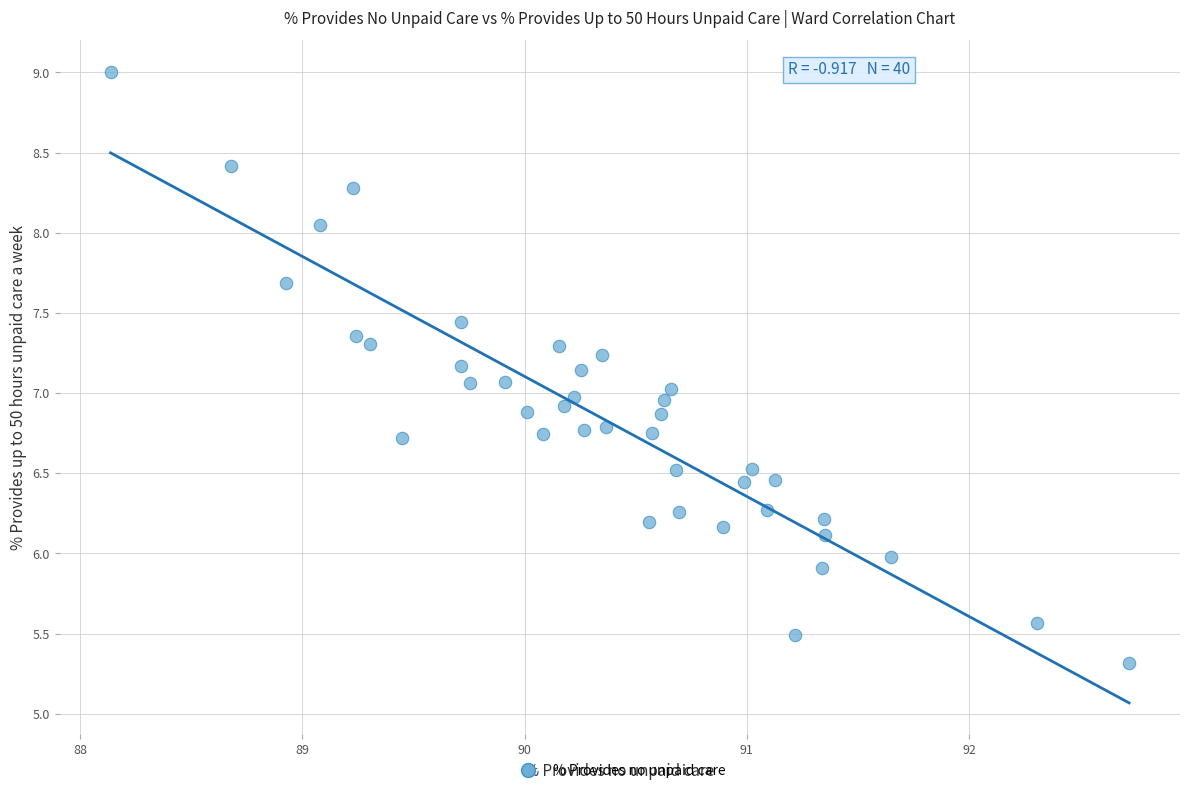

What is the range of Y values (max minus min)?

3.7